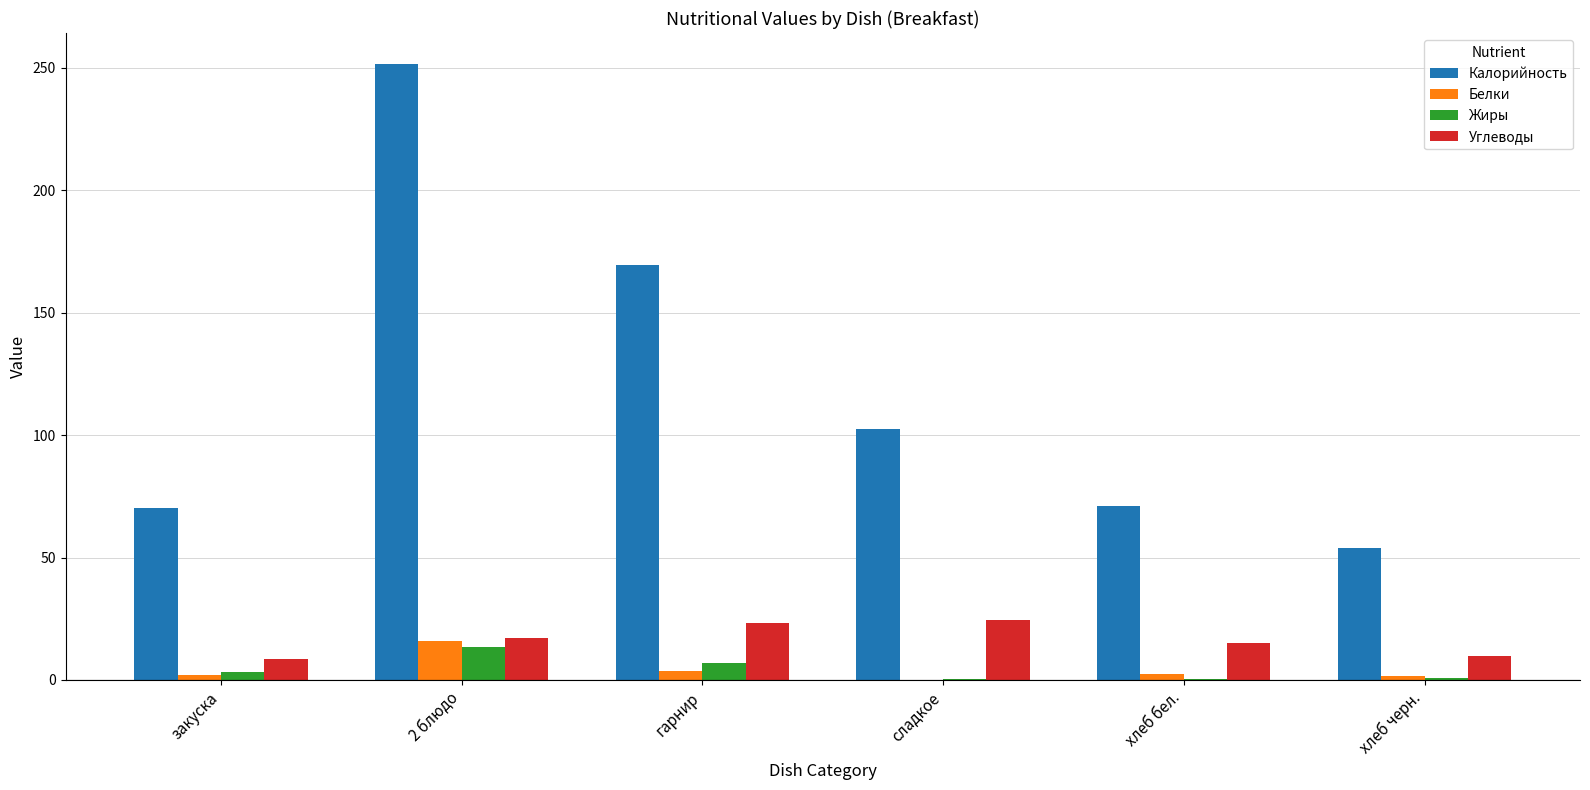

What are all the series names shown in the legend?

Калорийность, Белки, Жиры, Углеводы